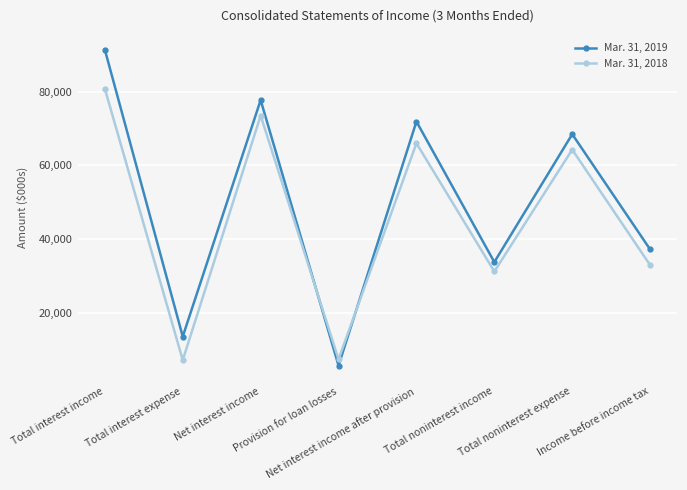

What is the sum of the Mar. 31, 2019 values at Total interest income and Total noninterest income?

125165